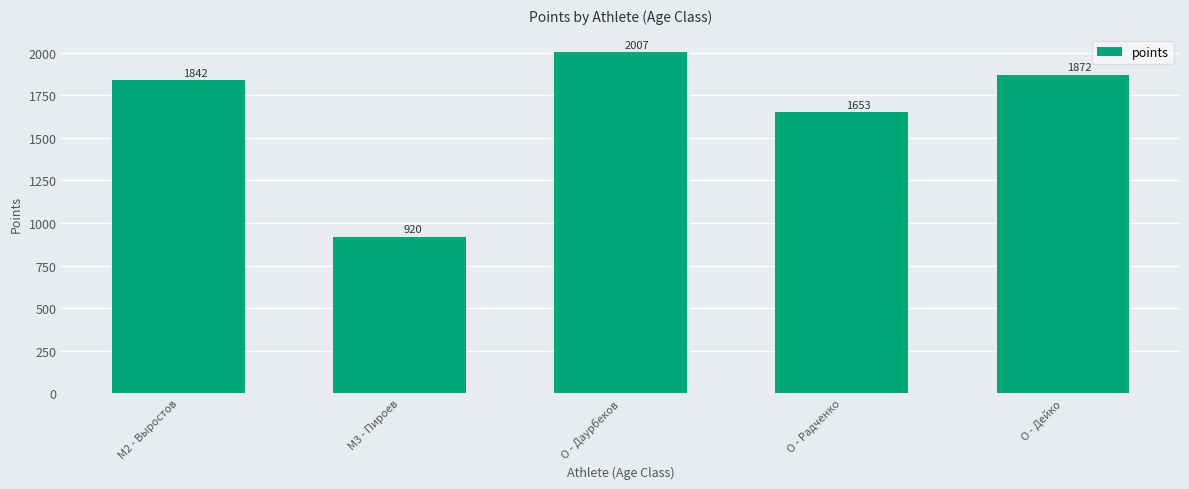

What is the label of the 2nd bar from the right?

O - Радченко